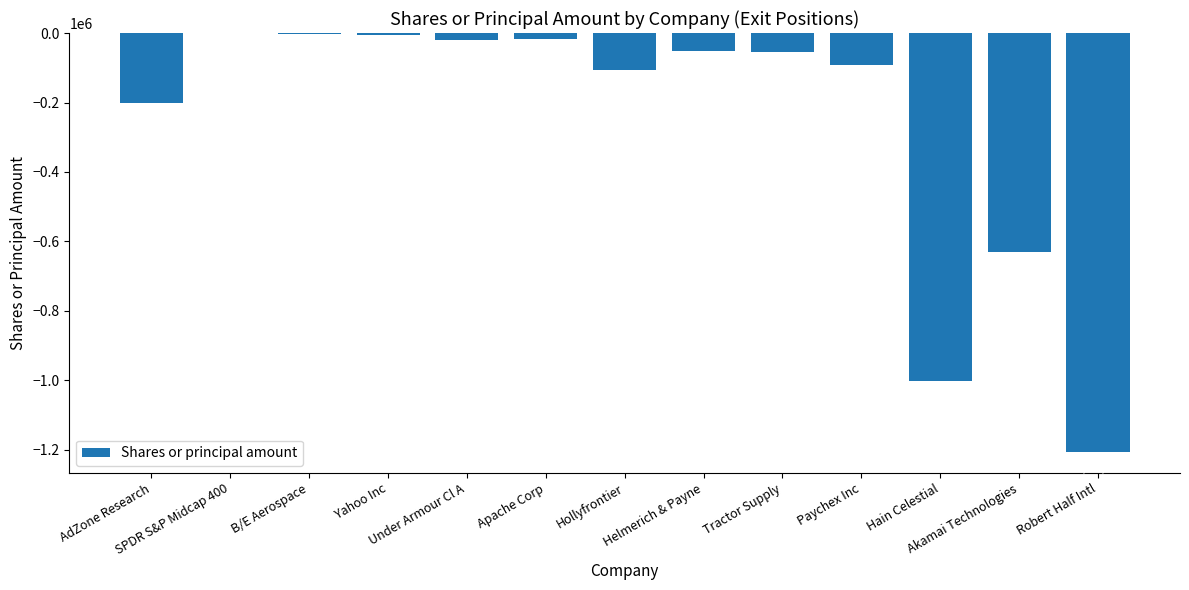

At which label does the data first exceed -53328?

SPDR S&P Midcap 400